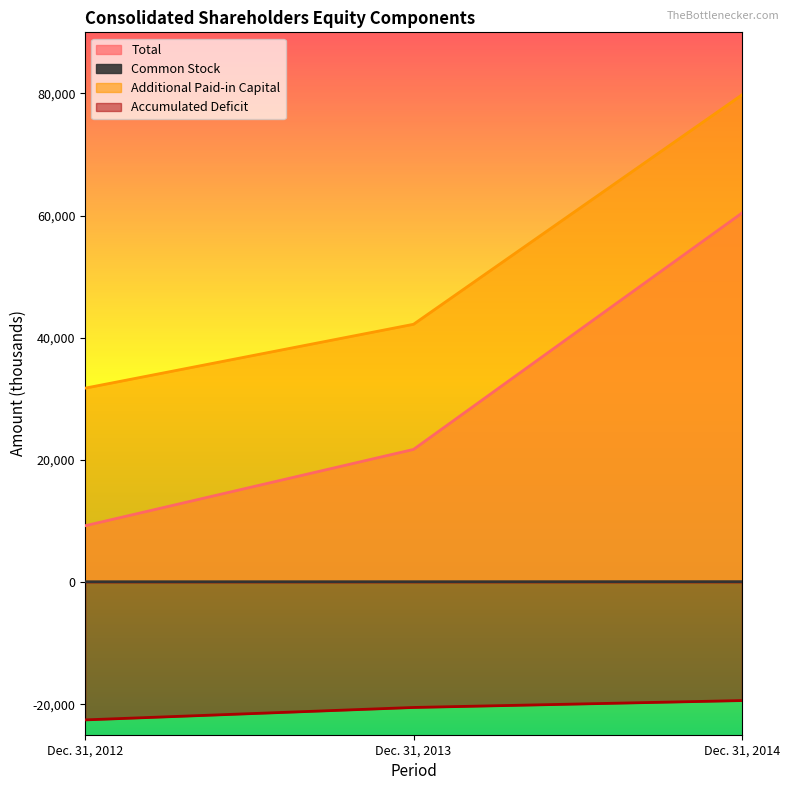

Is the value of Common Stock at Dec. 31, 2012 greater than the value of Additional Paid-in Capital at Dec. 31, 2014?

No